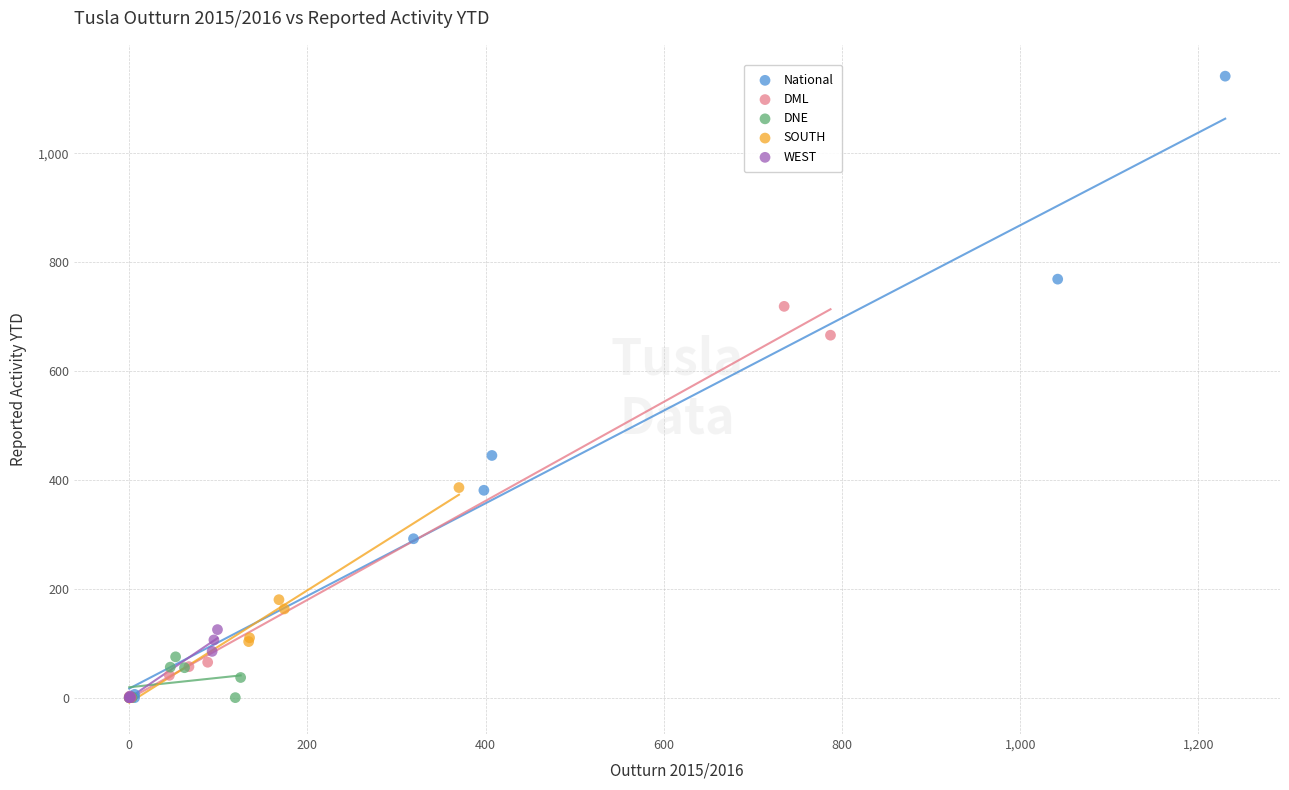

Which series reaches the maximum Y coordinate?

National